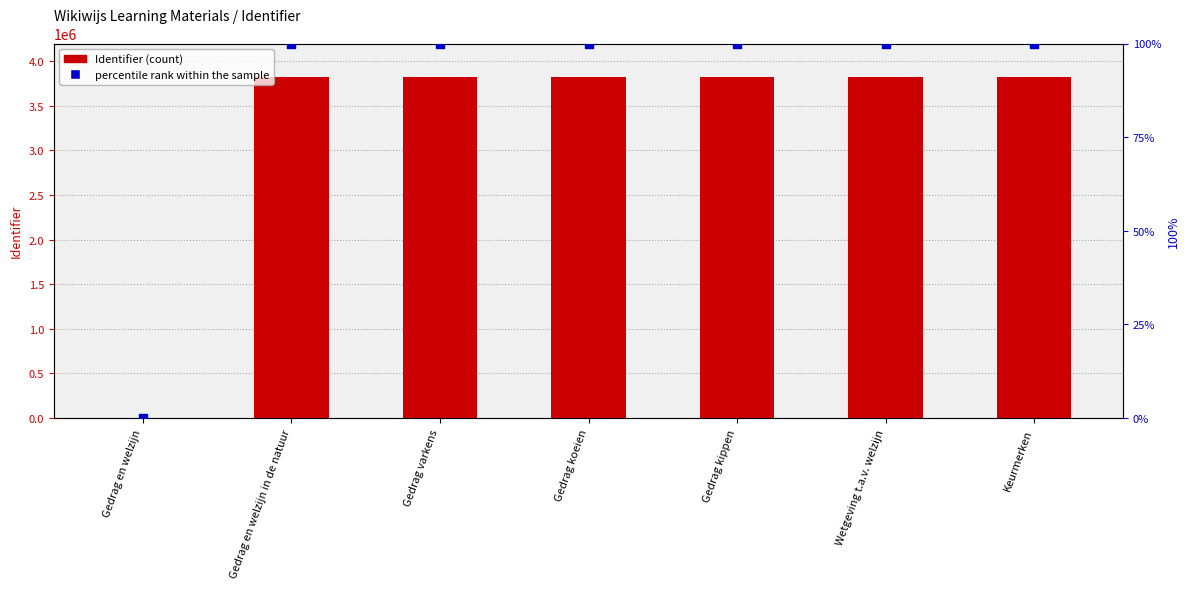

Which series reaches the minimum Y coordinate?

Identifier